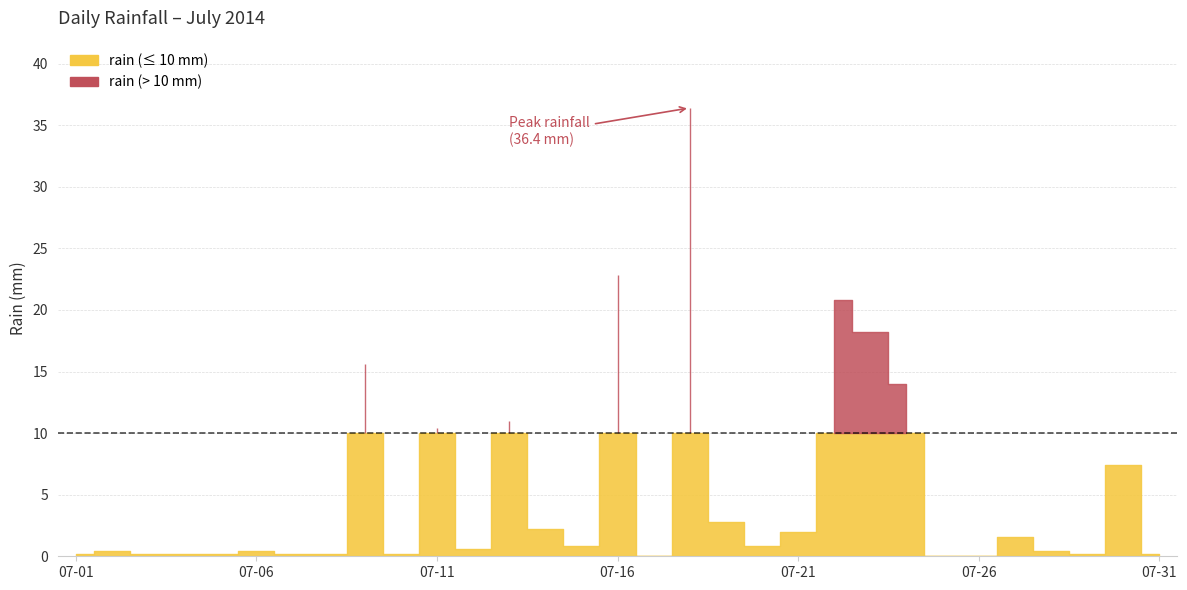

How many points are lower than both their immediate neighbors (excluding endpoints)?

6